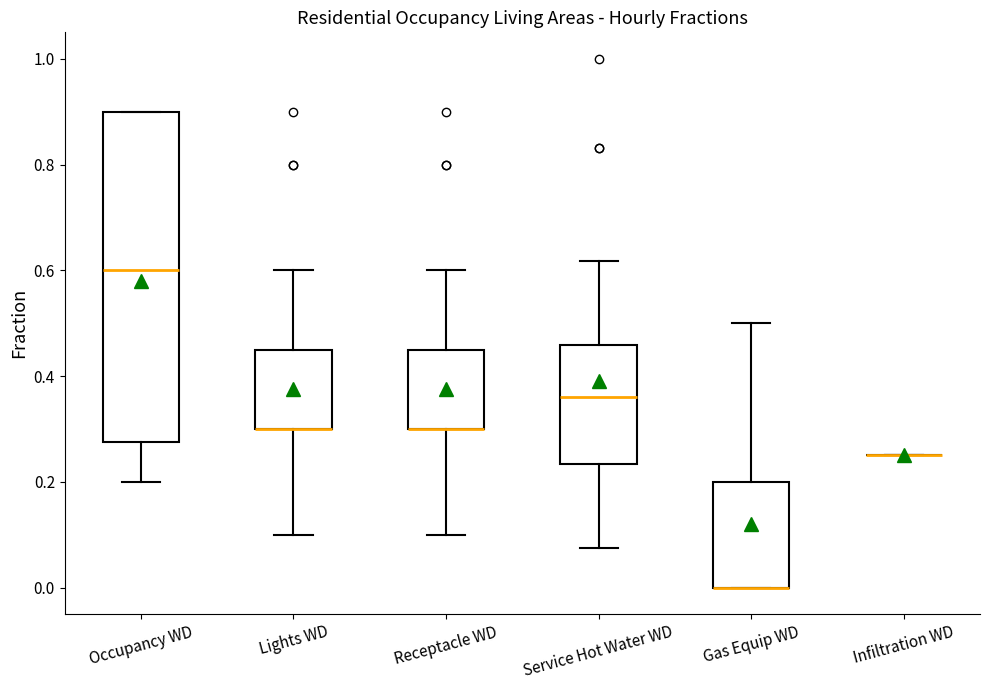

Reading left to right, read every box against the y-axis: the position of its median line, the range the box covers, and the ends of its whiskers. The values are not printed on the chart, so give them approximately, as read against the axis.

Occupancy WD: median 0.60, box 0.28 to 0.90, whiskers 0.20 to 0.90
Lights WD: median 0.30 (drawn on the box's lower edge), box 0.30 to 0.46, whiskers 0.10 to 0.60
Receptacle WD: median 0.30 (drawn on the box's lower edge), box 0.30 to 0.46, whiskers 0.10 to 0.60
Service Hot Water WD: median 0.36, box 0.24 to 0.46, whiskers 0.08 to 0.62
Gas Equip WD: median 0.00 (drawn on the box's lower edge), box 0.00 to 0.20, whiskers 0.00 to 0.50
Infiltration WD: box collapsed to a line at 0.26, whiskers 0.26 to 0.26